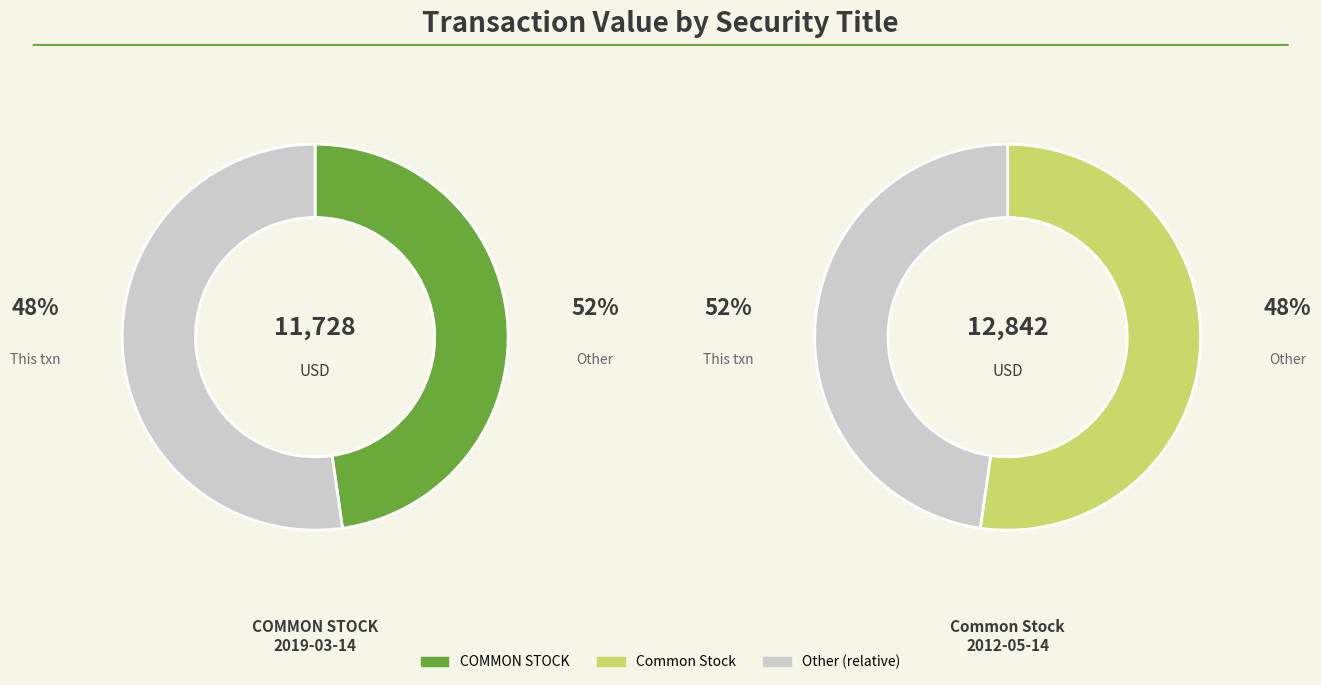

What percentage is NOT represented by COMMON STOCK?

52.3%